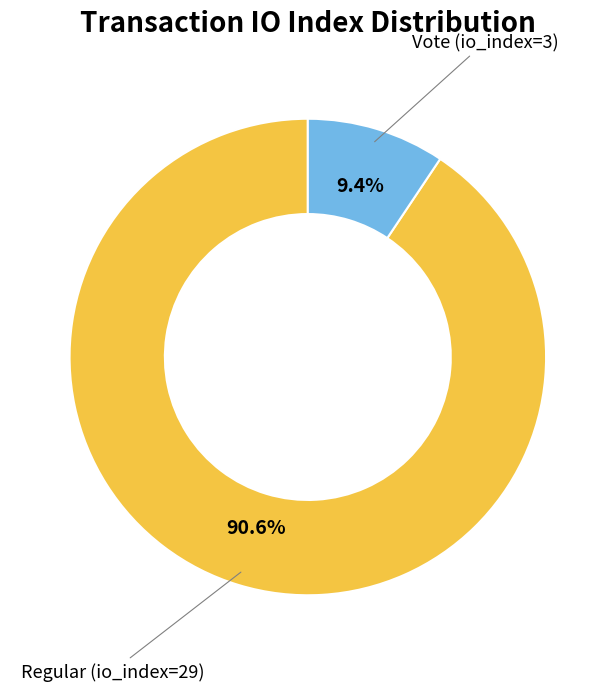

How many slices are in this pie chart?

2